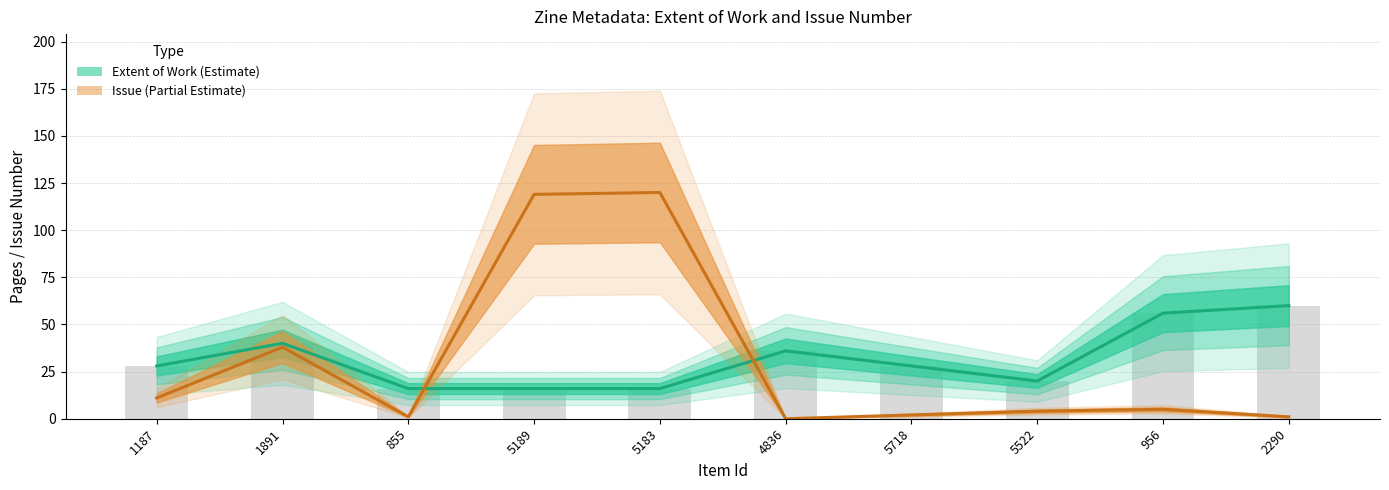

What is the average value of the Extent of Work series?

32